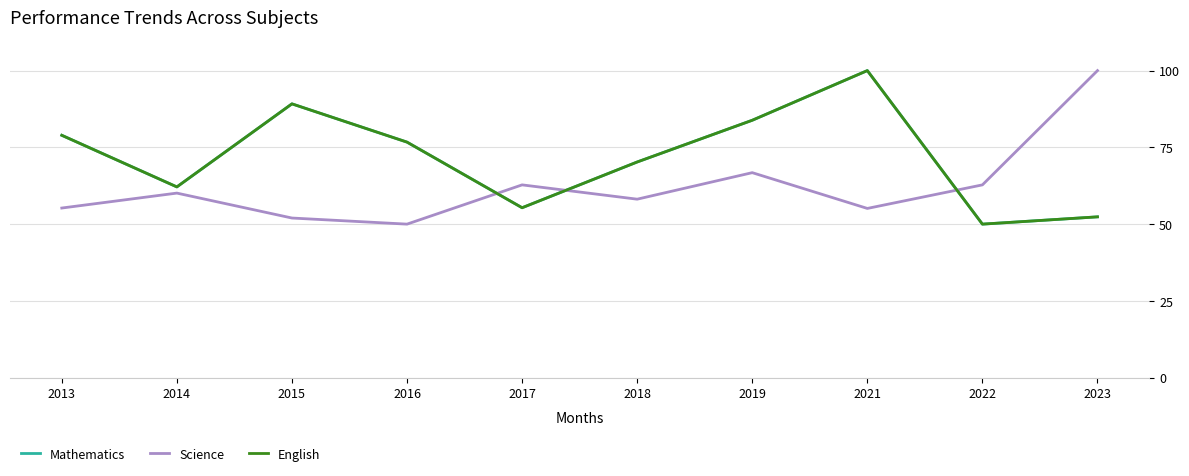

Reading right to left, extract all data points from this chart.

Mathematics: 2023=52.4	2022=50.0	2021=100.0	2019=83.8	2018=70.2	2017=55.3	2016=76.7	2015=89.2	2014=62.1	2013=78.9
Science: 2023=100.0	2022=62.8	2021=55.1	2019=66.8	2018=58.1	2017=62.8	2016=50.0	2015=52.0	2014=60.1	2013=55.2
English: 2023=52.4	2022=50.0	2021=100.0	2019=83.8	2018=70.2	2017=55.3	2016=76.7	2015=89.2	2014=62.1	2013=78.9